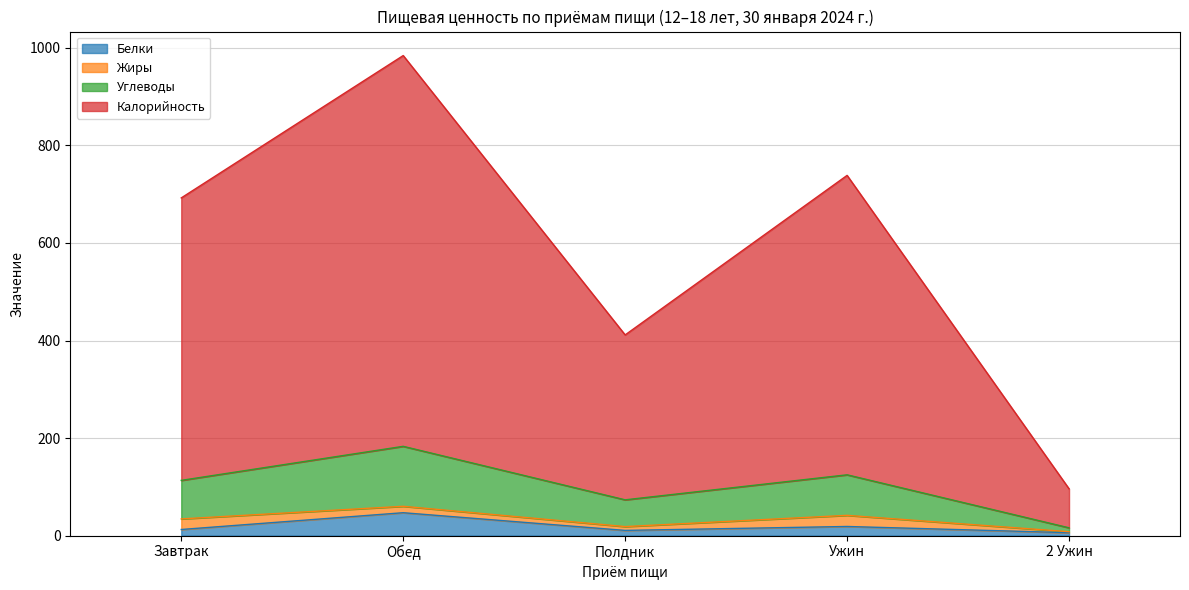

What is the value of the Белки point at the 4th from the left?

18.7